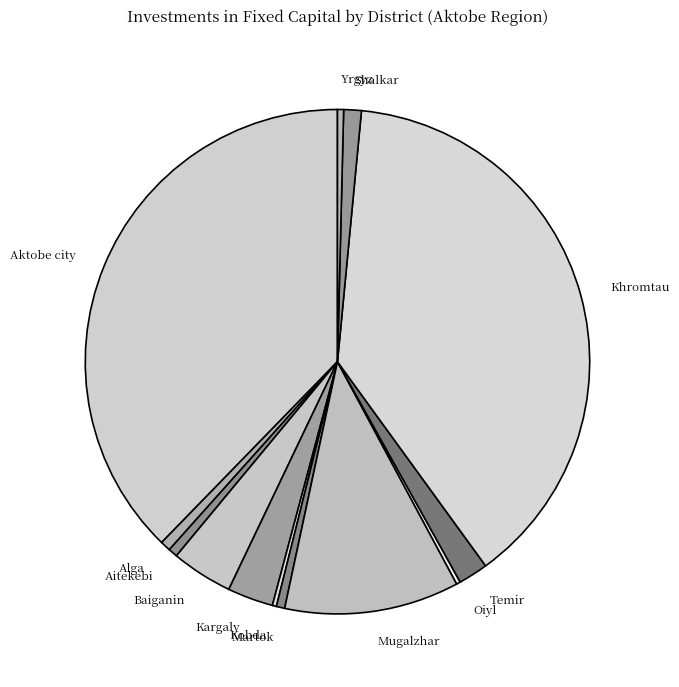

Do Temir and Martok together represent more than half of the pie?

No